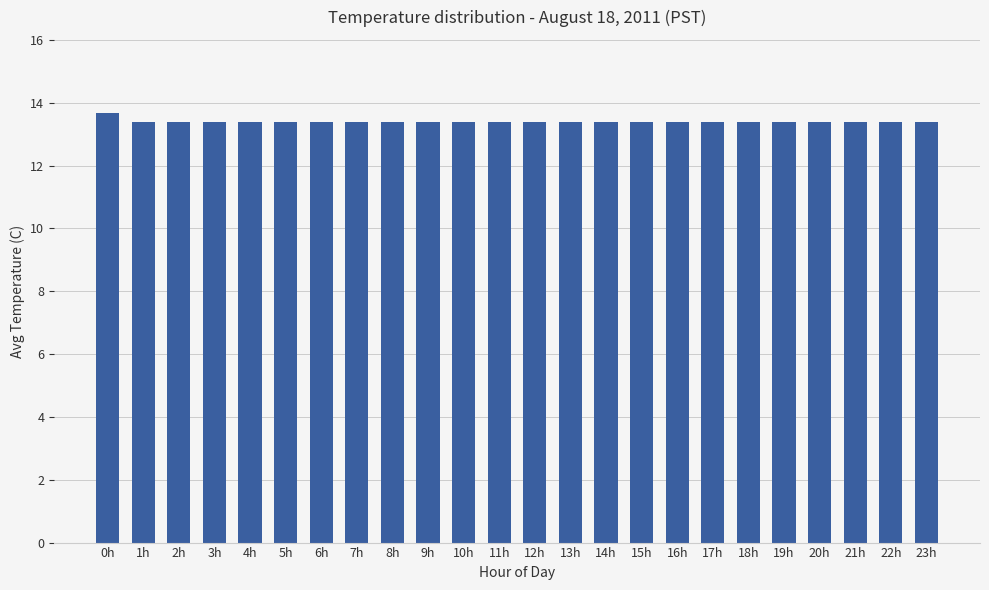

What is the value of the 10th bar from the left?

13.4